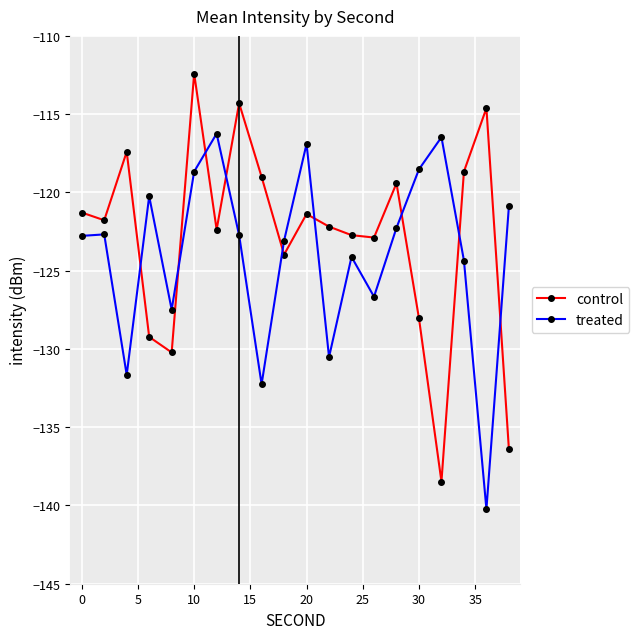

What is the difference between the maximum and minimum values in the treated series?

24.0